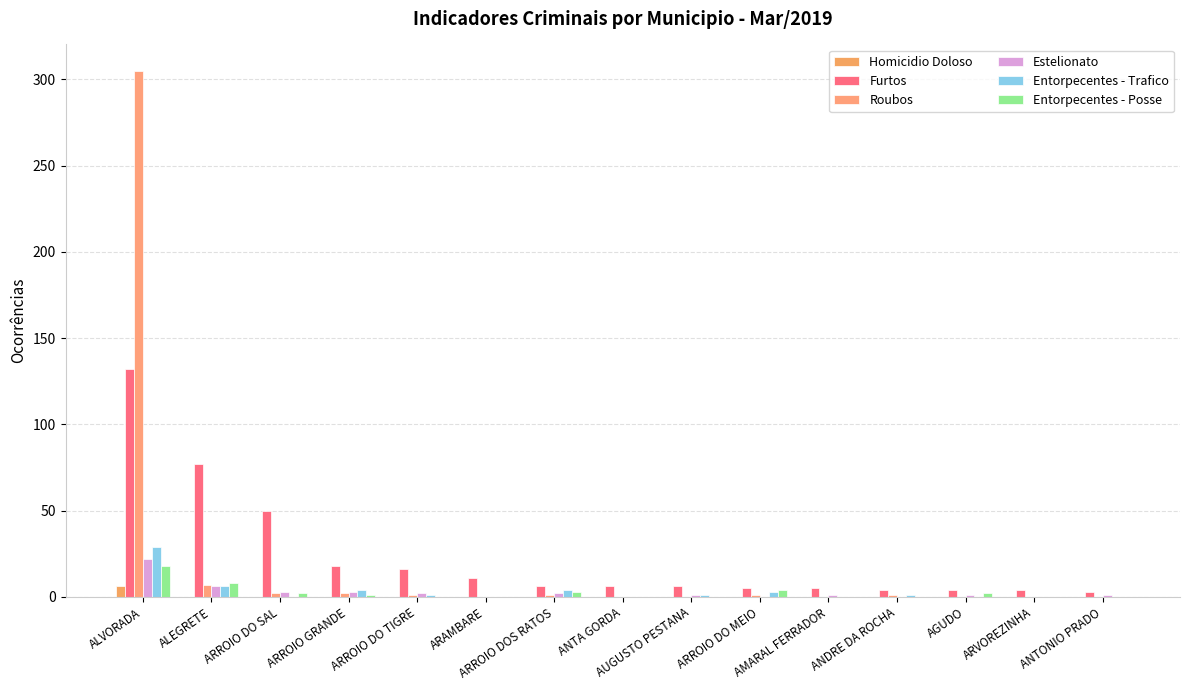

What are all the series names shown in the legend?

Homicidio Doloso, Furtos, Roubos, Estelionato, Entorpecentes - Trafico, Entorpecentes - Posse